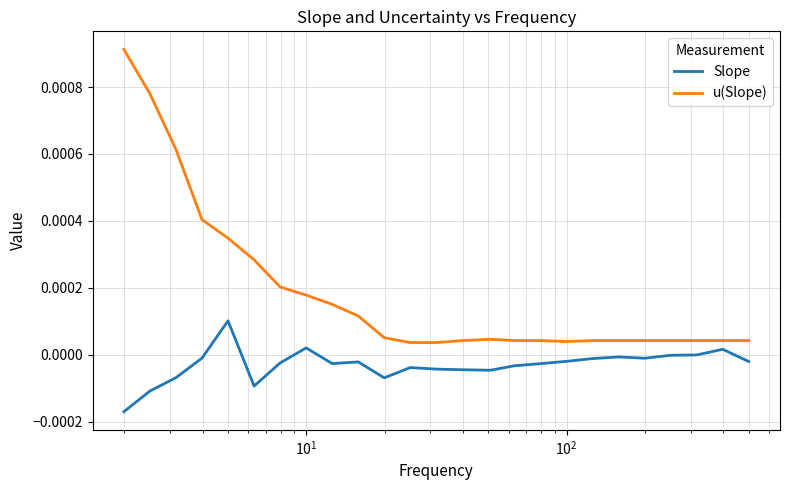

True or false: u(Slope) and Slope intersect in this chart.

False